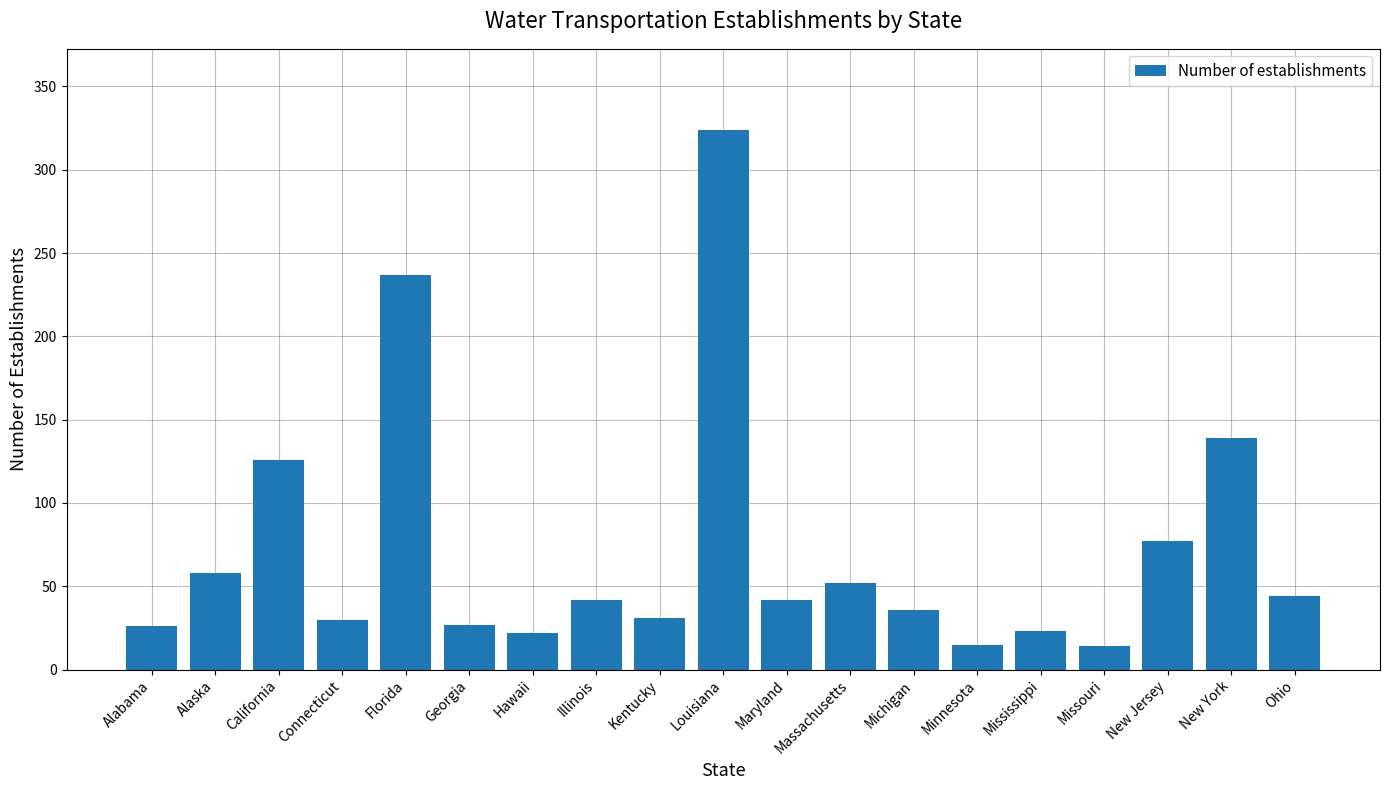

What position from the right is Louisiana?

10